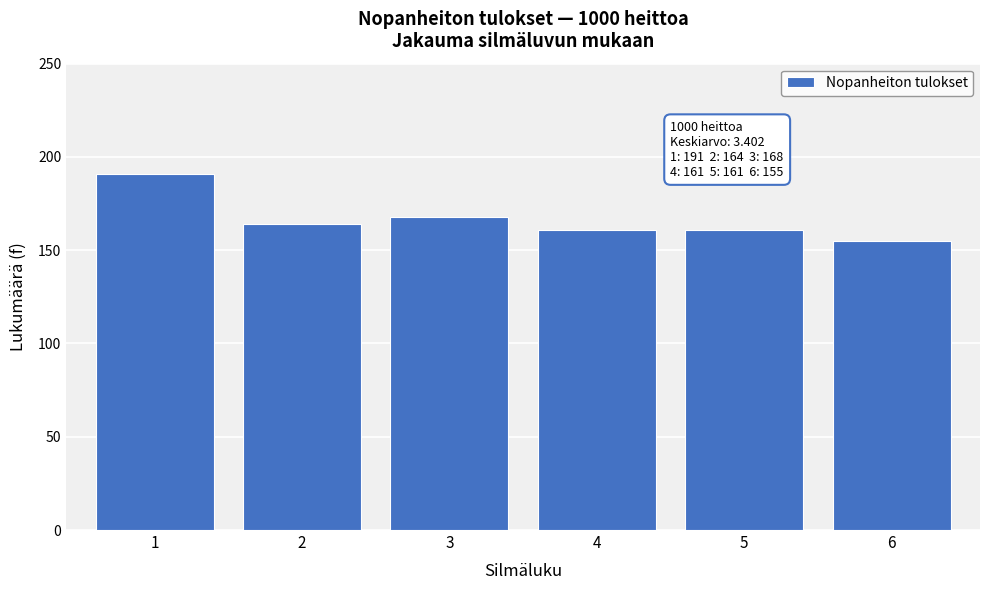

Reading left to right, transcribe all the data shown in this chart.

191	164	168	161	161	155